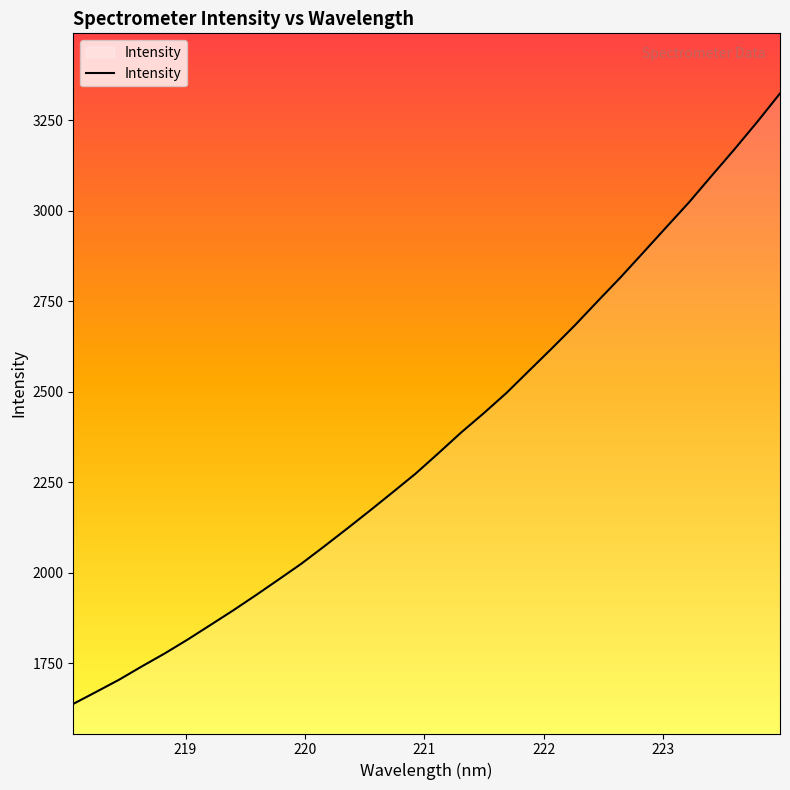

What is the difference between the maximum and minimum values?

1687.3